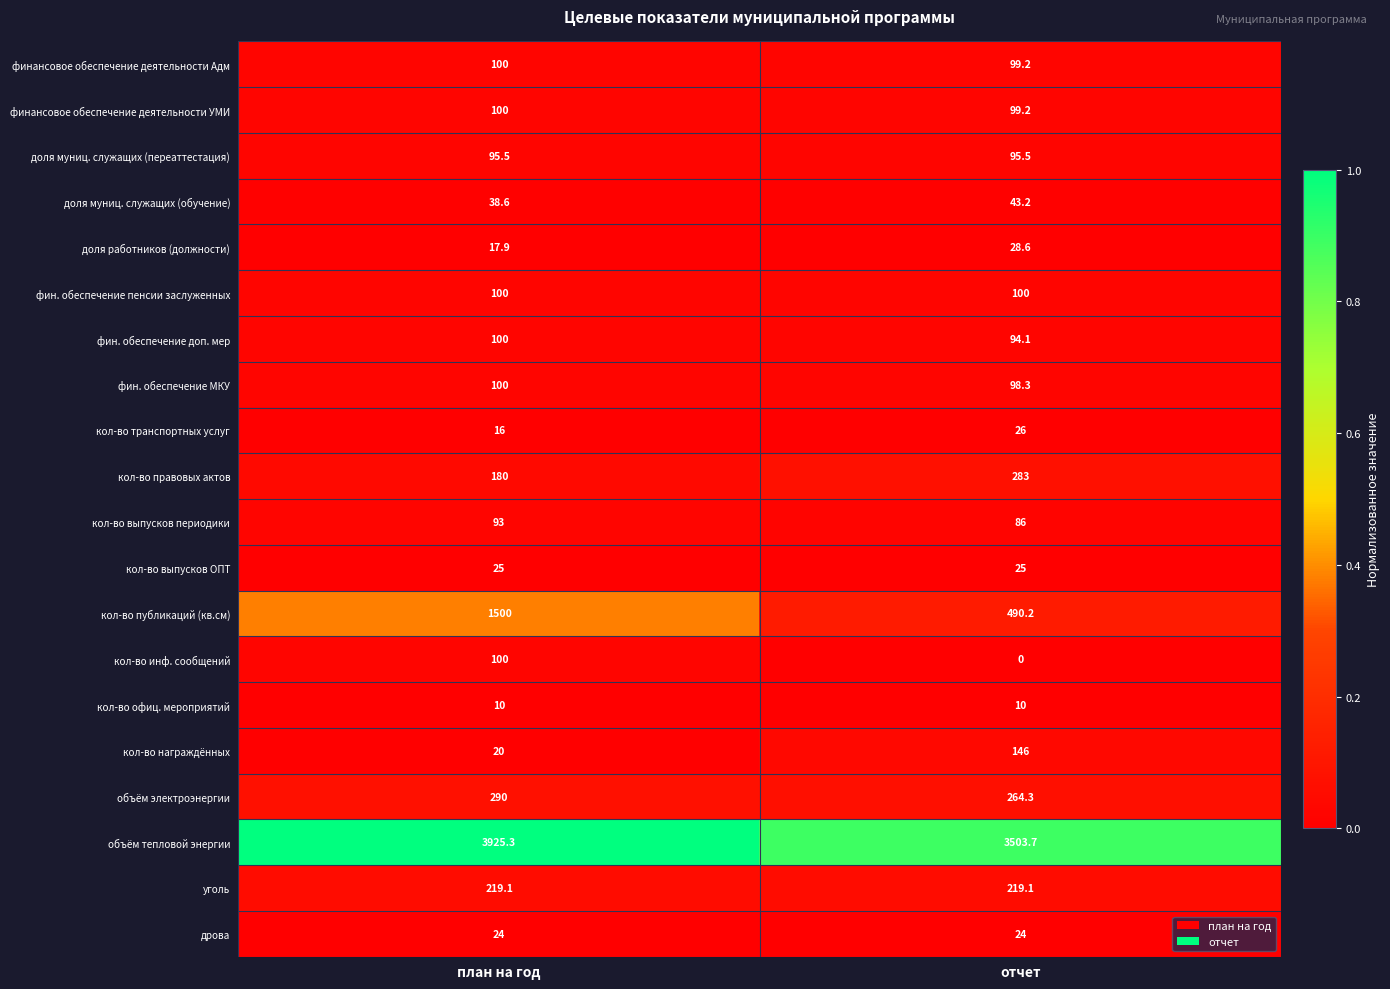

What is the difference between the кол-во награждённых values at отчет and план на год?

126.0